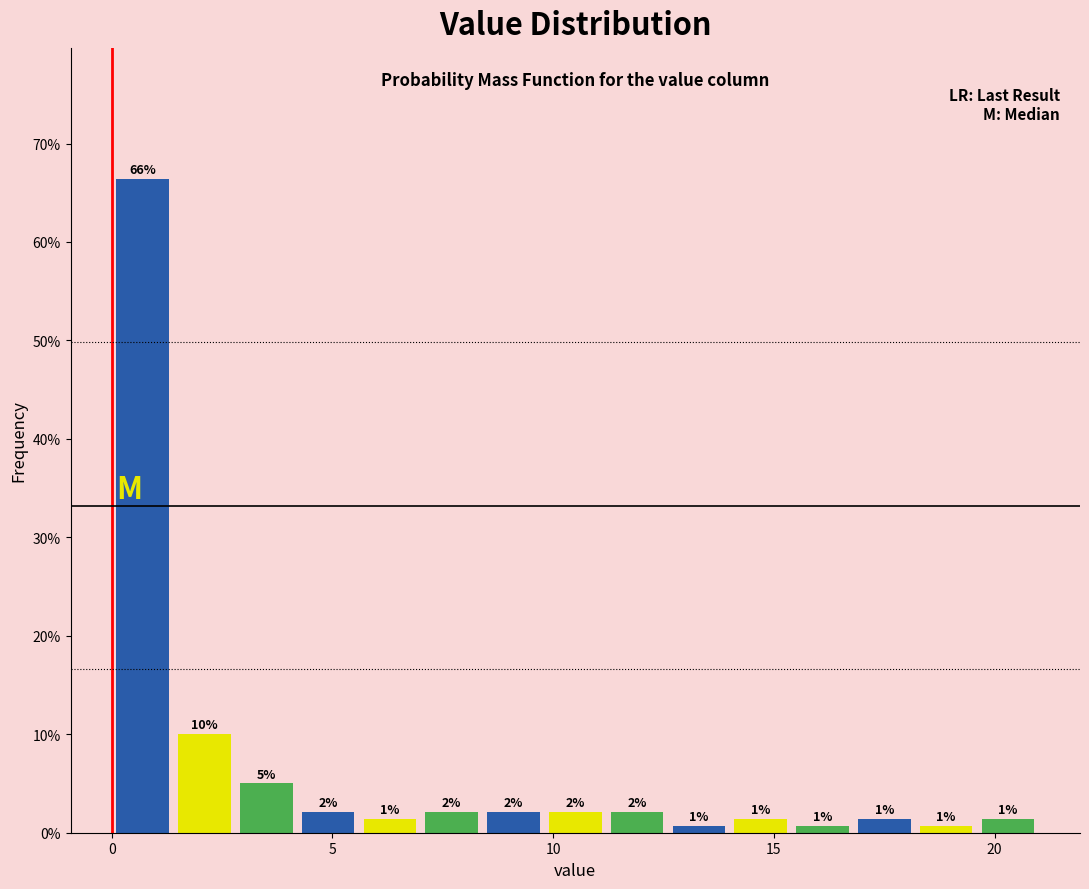

Around what value on the x-axis is the tallest bar? Give the approximate position of its centre, as read against the axis.

0.5